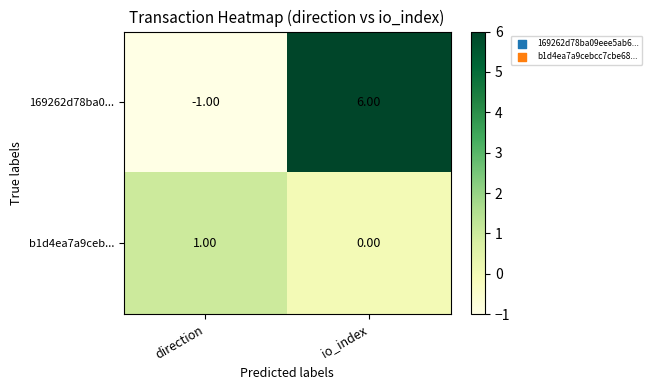

Rank the series by their average value, from lowest to highest.

b1d4ea7a9ceb..., 169262d78ba0...